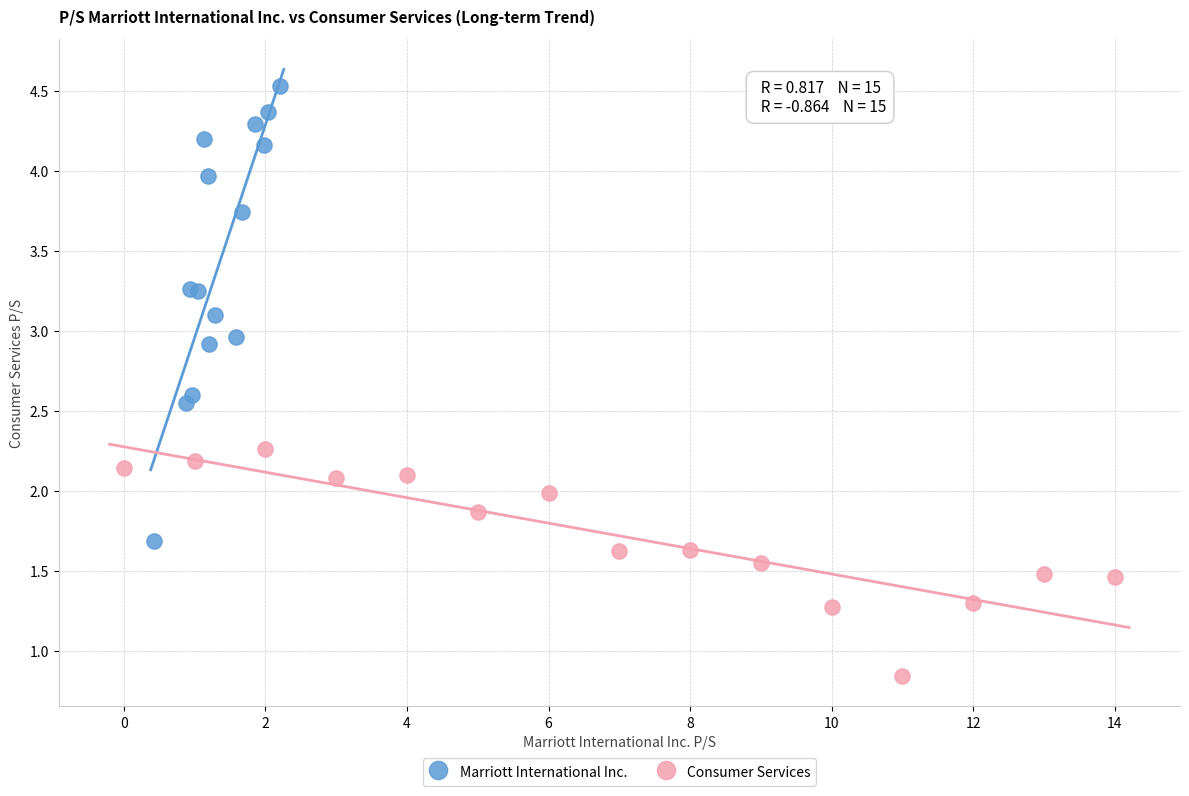

Which series reaches the maximum Y coordinate?

Marriott International Inc.